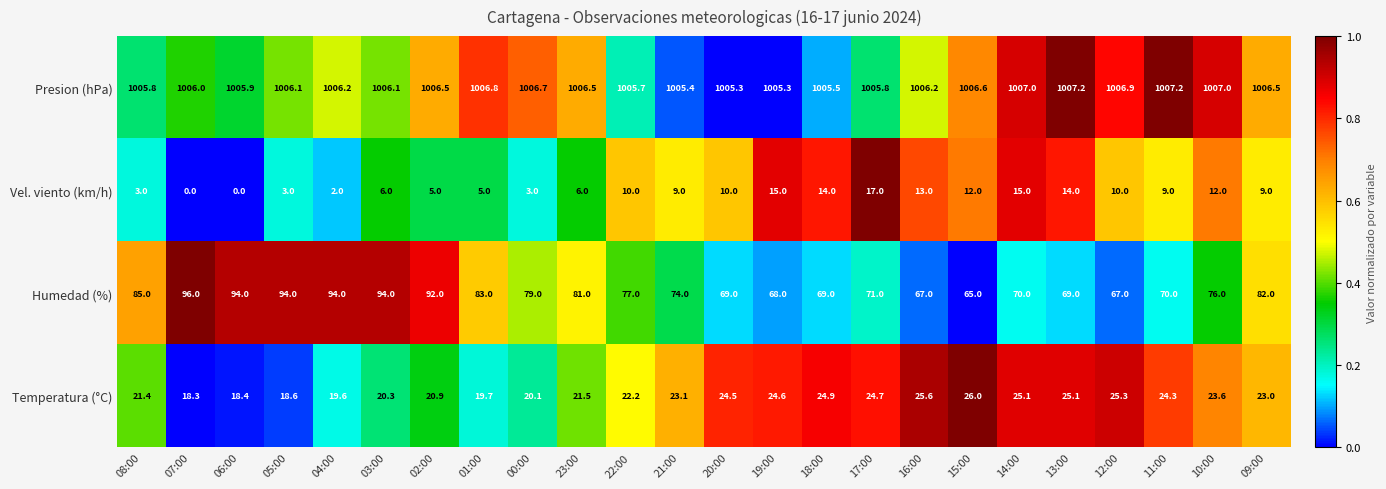

List the series in order of their peak value, lowest first.

Vel. viento (km/h), Temperatura (°C), Humedad (%), Presion (hPa)